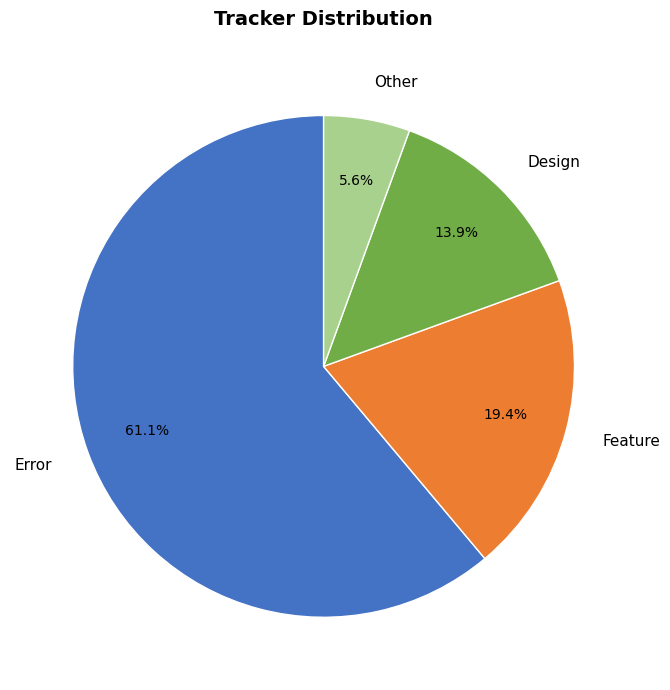

To the nearest percent, what percentage of the pie is Feature?

19%